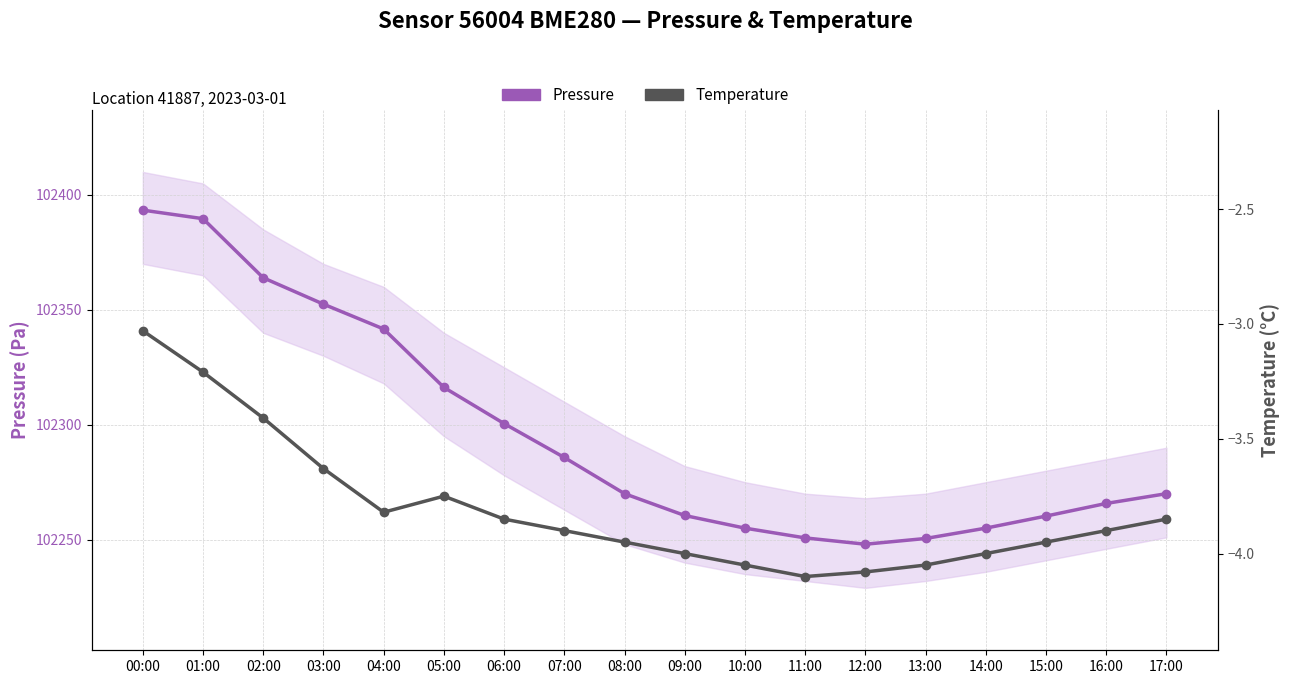

Rank the series at 06:00 from highest to lowest value.

Pressure, Temperature